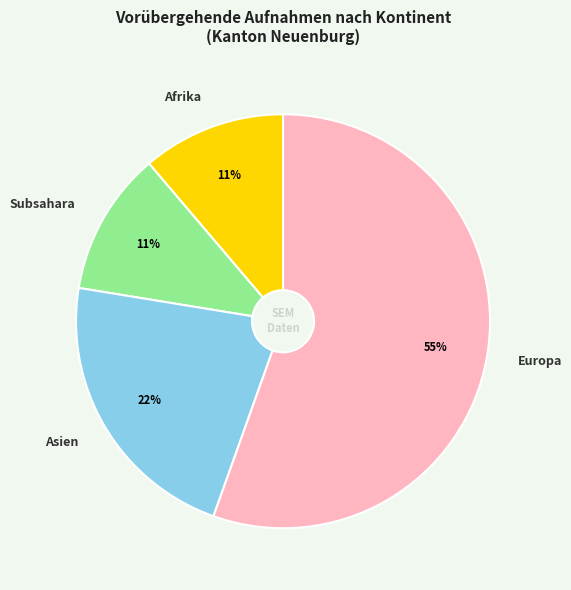

To the nearest percent, what is the average slice percentage?

25%